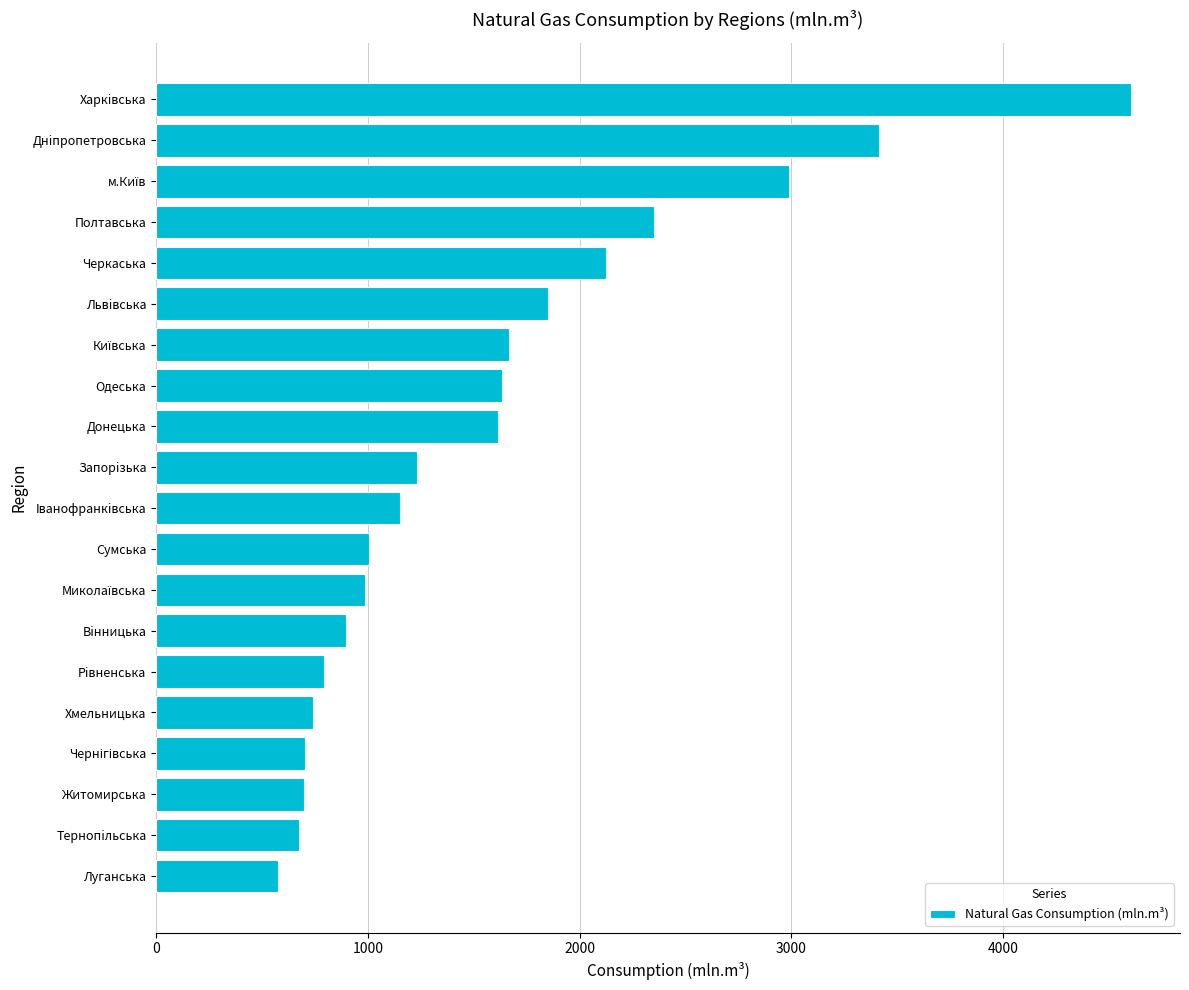

At which category does the chart reach its peak across all series?

Харкiвська